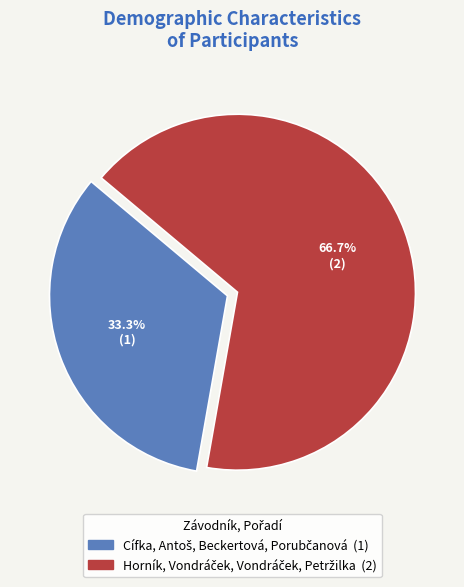

To the nearest percent, what is the difference between the largest and smallest slice percentages?

33%